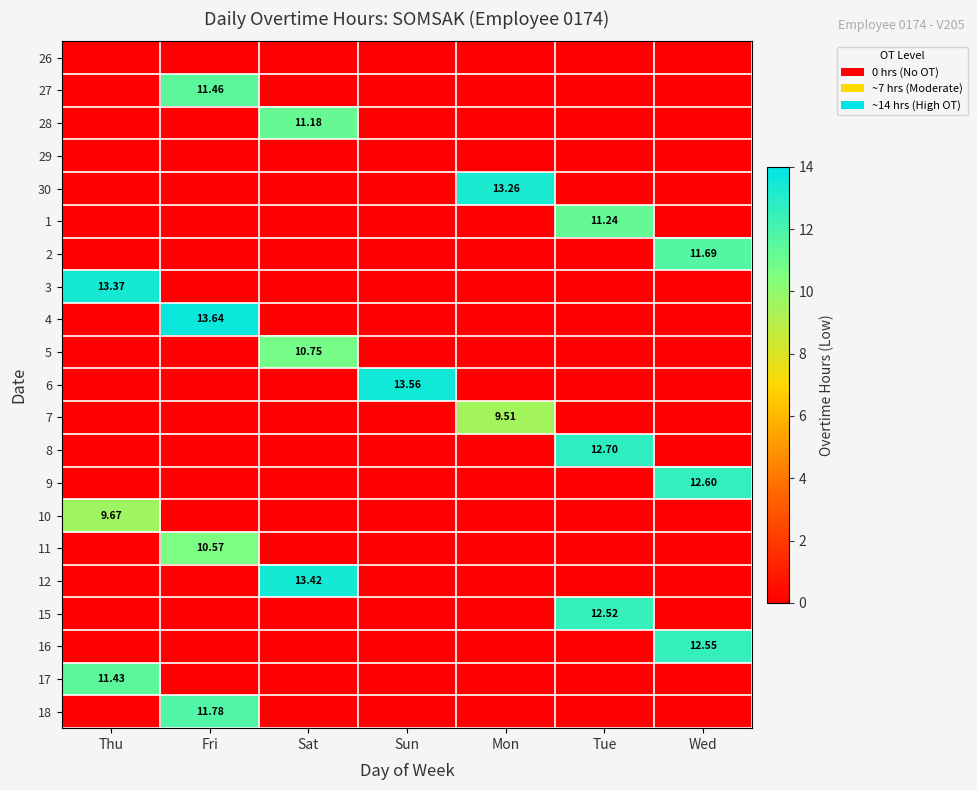

What is the maximum value shown in the chart?

13.6